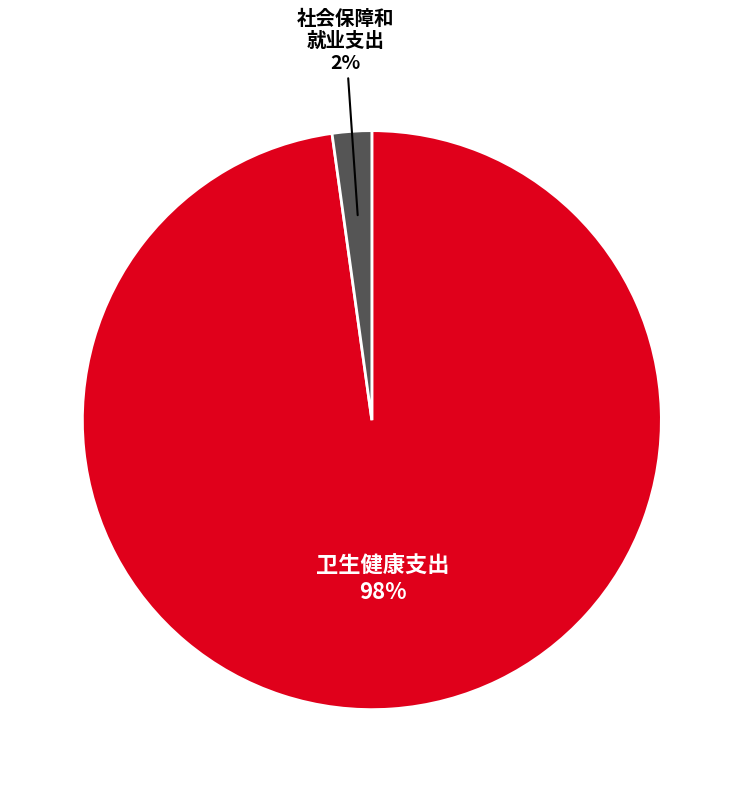

Which has a higher value, 社会保障和 就业支出 or 卫生健康支出?

卫生健康支出